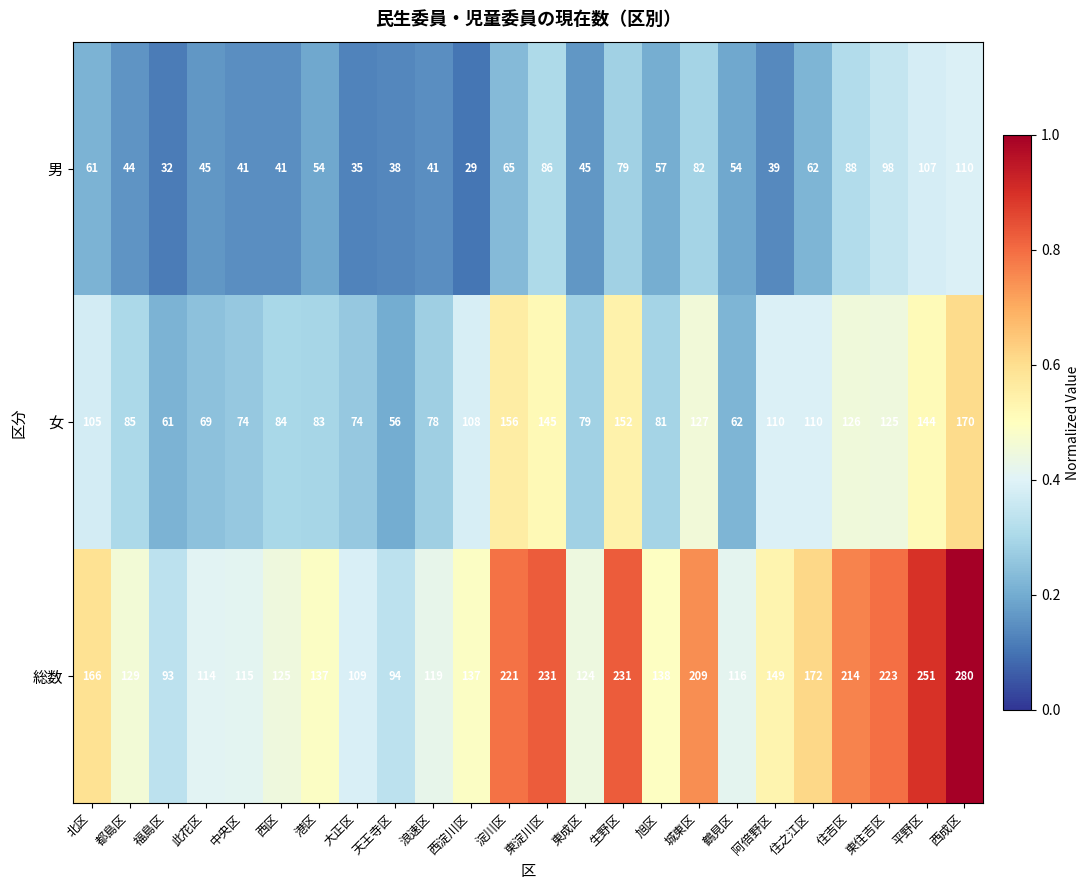

Rank the series at 阿倍野区 from highest to lowest value.

総数, 女, 男